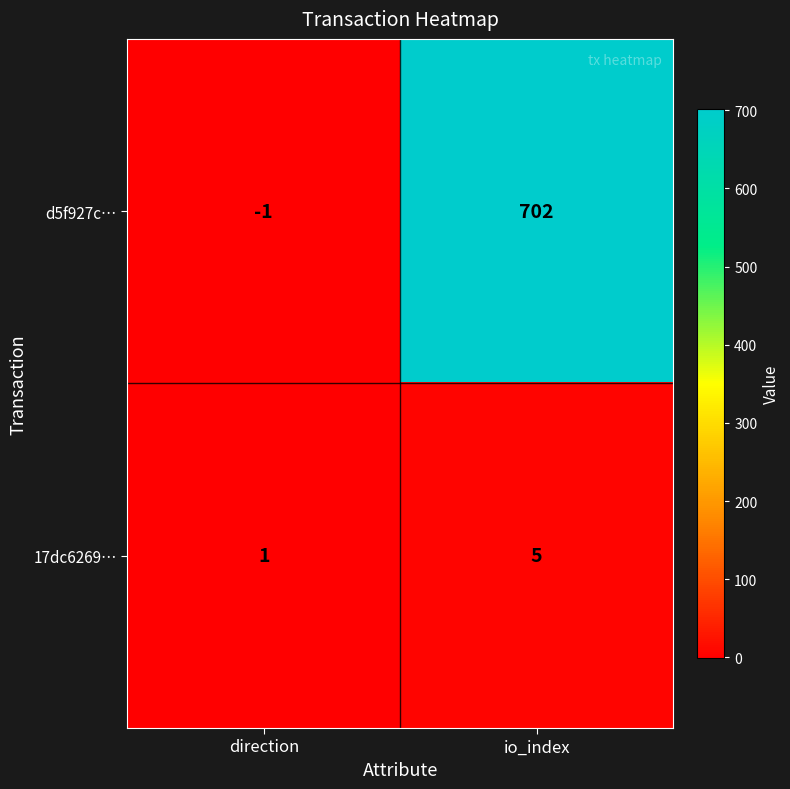

How many positive values does the d5f927c… series have?

1